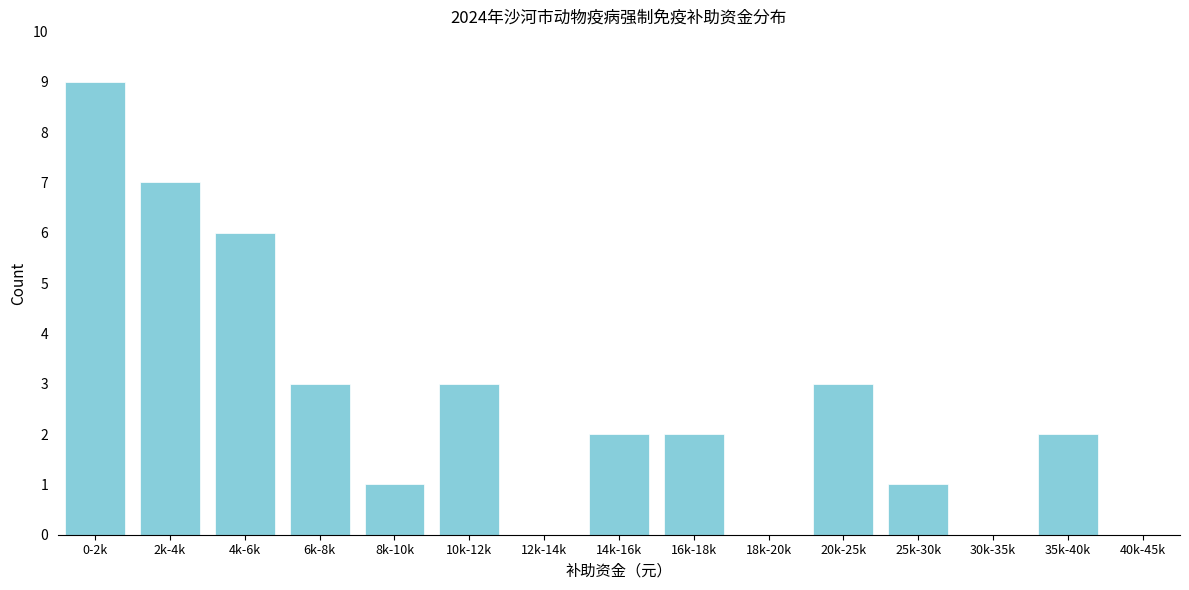

Reading left to right, extract all data points from this chart.

0-2k=9	2k-4k=7	4k-6k=6	6k-8k=3	8k-10k=1	10k-12k=3	12k-14k=0	14k-16k=2	16k-18k=2	18k-20k=0	20k-25k=3	25k-30k=1	30k-35k=0	35k-40k=2	40k-45k=0